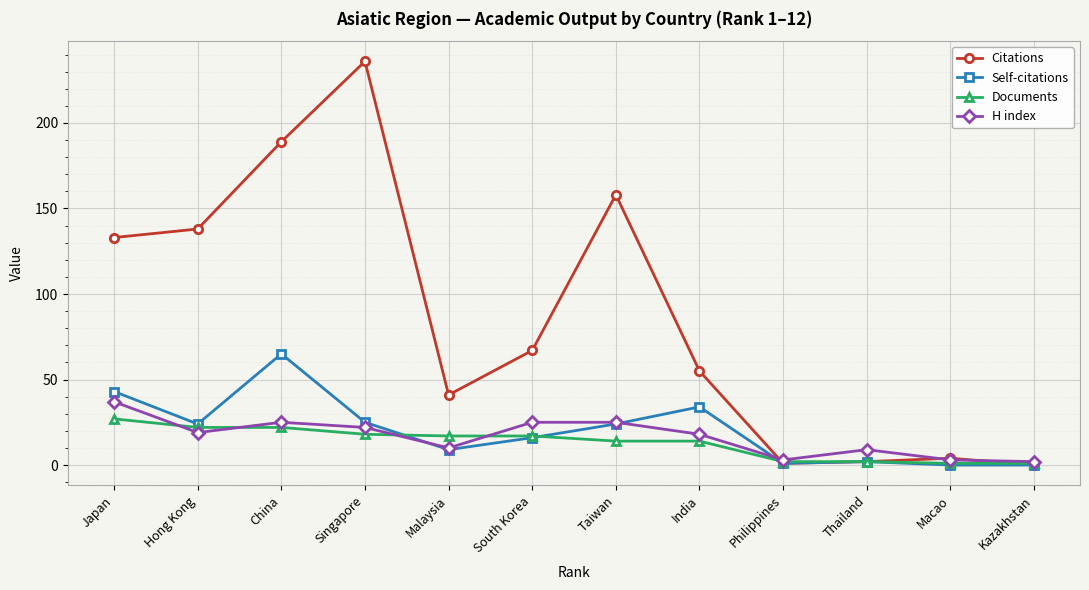

What is the difference between the highest and lowest values at South Korea?

51